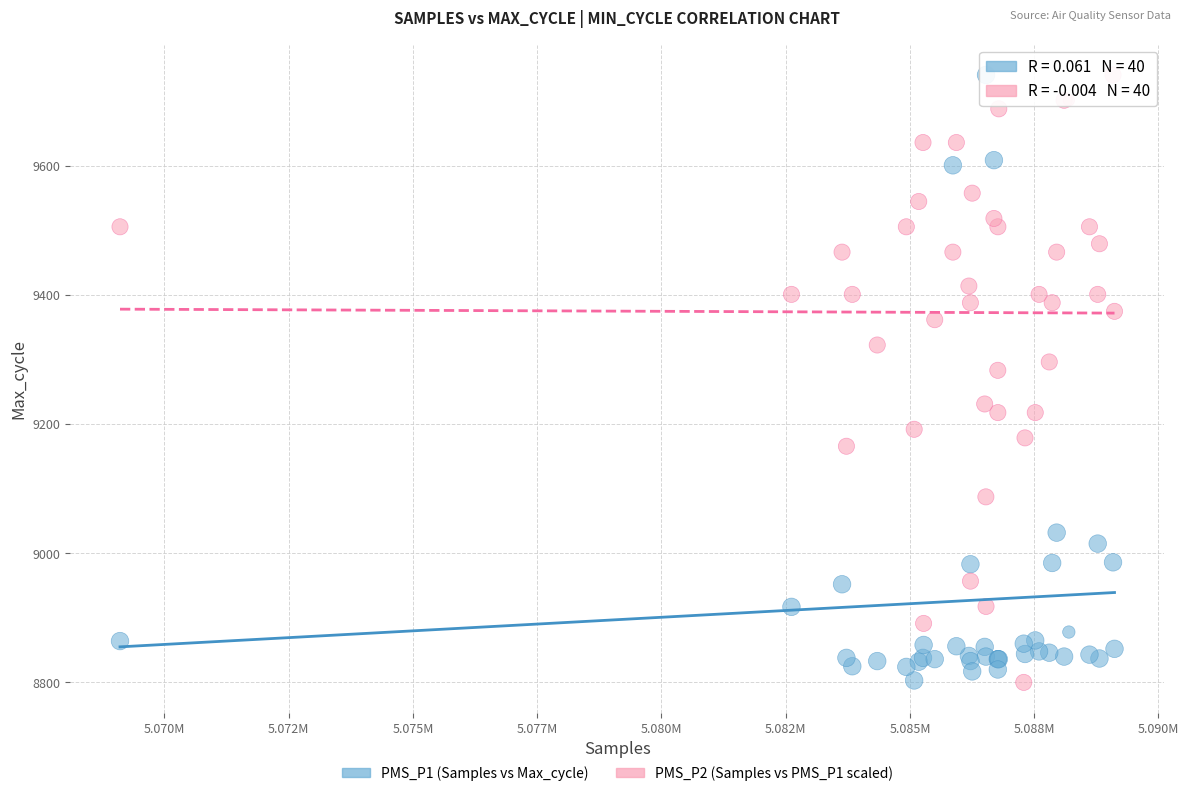

What are all the series names shown in the legend?

PMS_P1 (Samples vs Max_cycle), PMS_P2 (Samples vs PMS_P1 scaled)